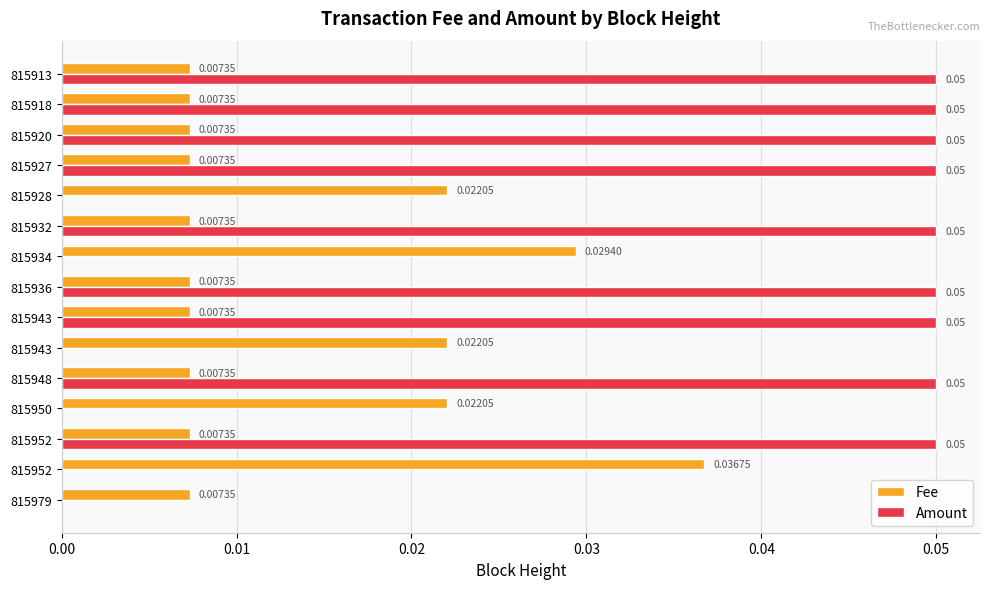

What are all the series names shown in the legend?

Fee, Amount